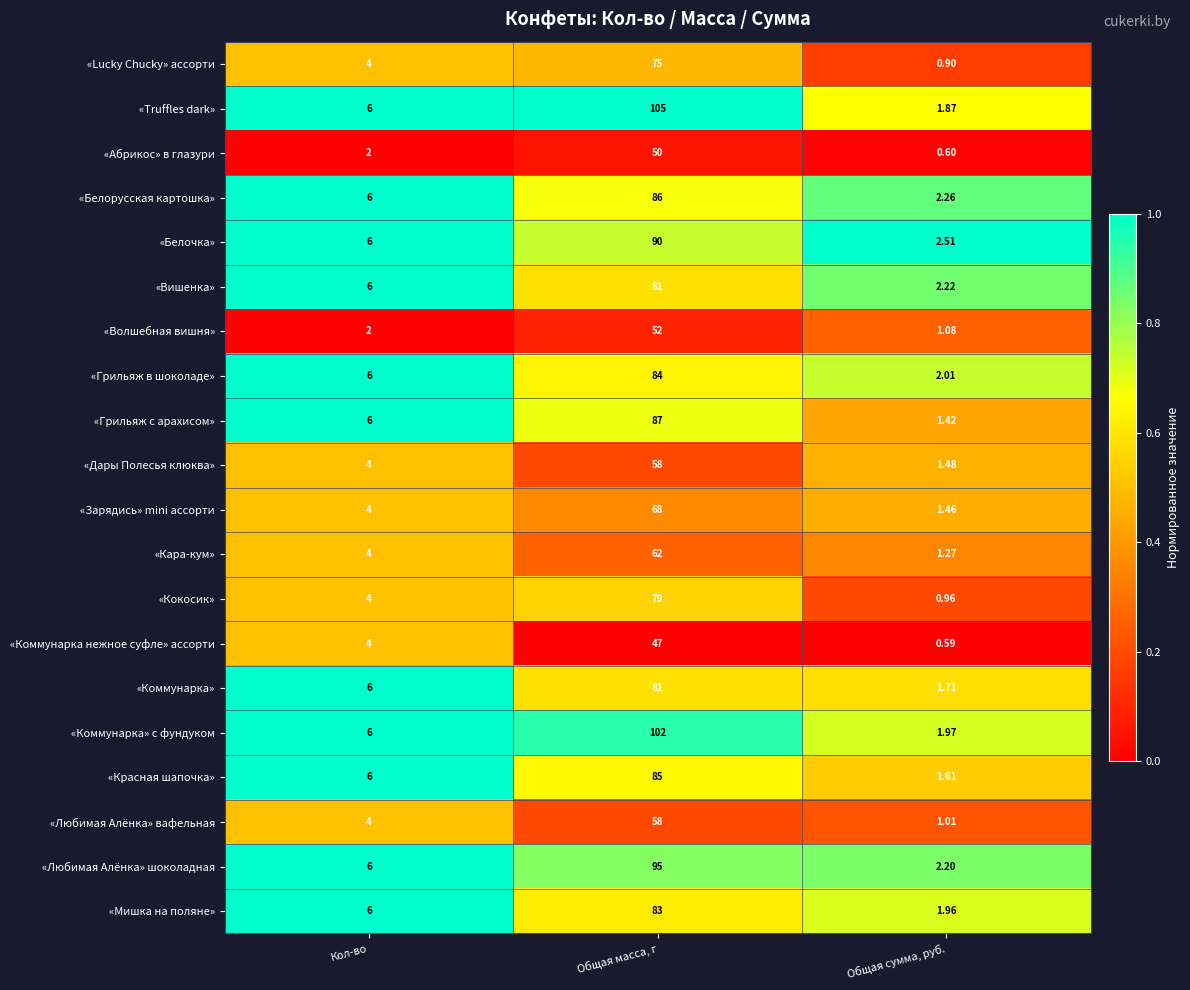

Where is «Коммунарка нежное суфле» ассорти nearest to the value 23?

Кол-во